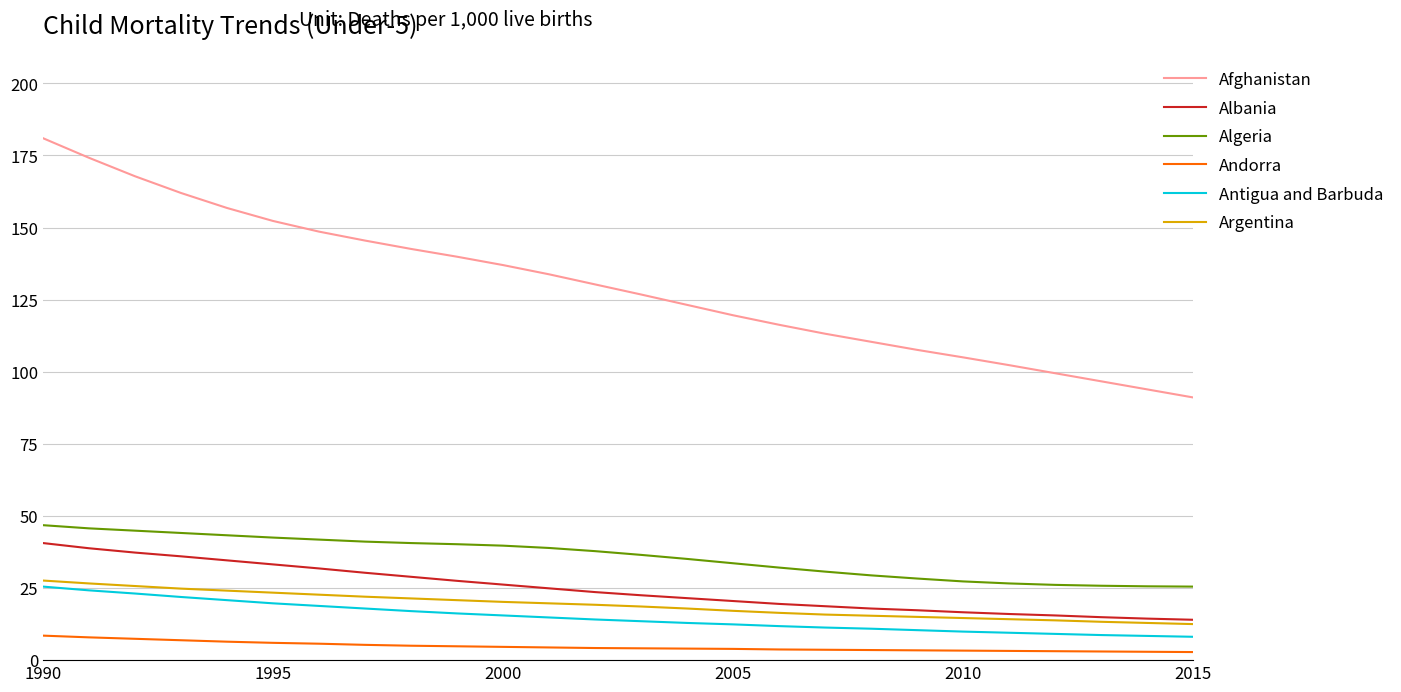

What is the maximum value shown in the chart?

181.0